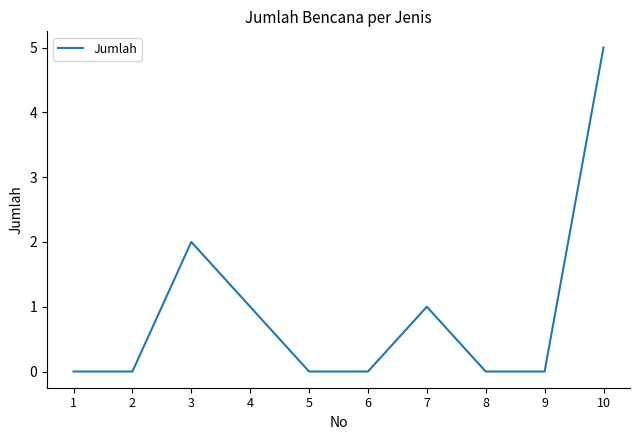

Between 9 and 7, which is larger?

7